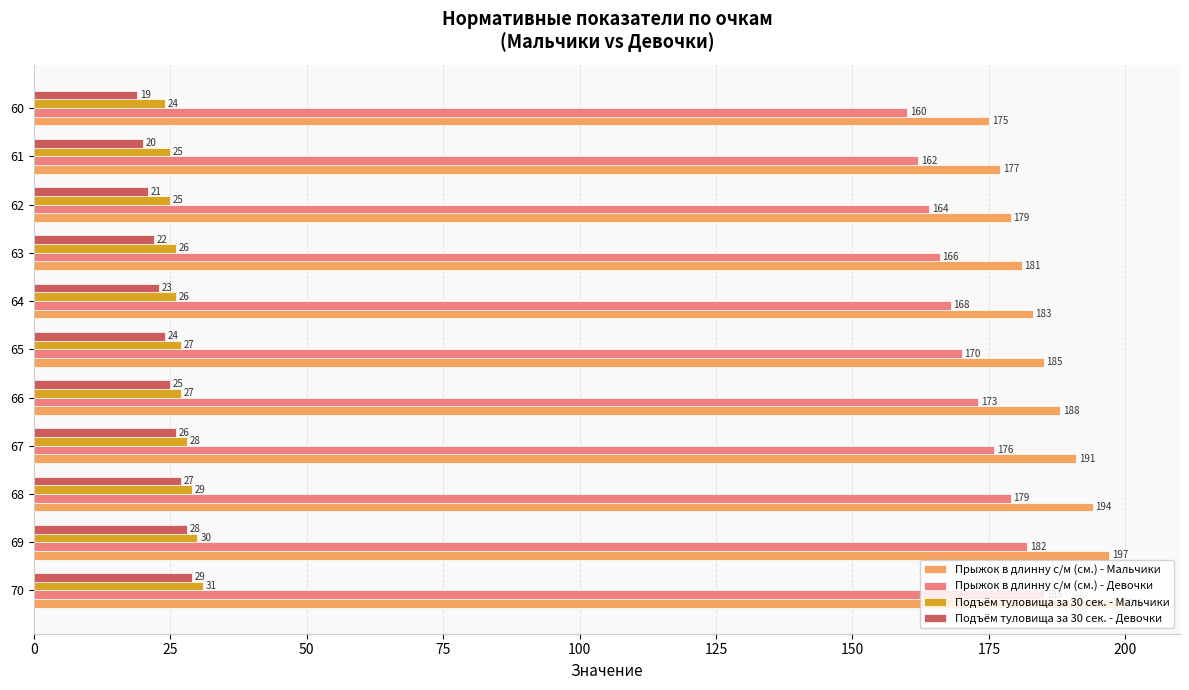

Is the value of Прыжок в длинну с/м (см.) - Девочки at 67 greater than the value of Прыжок в длинну с/м (см.) - Мальчики at 65?

No